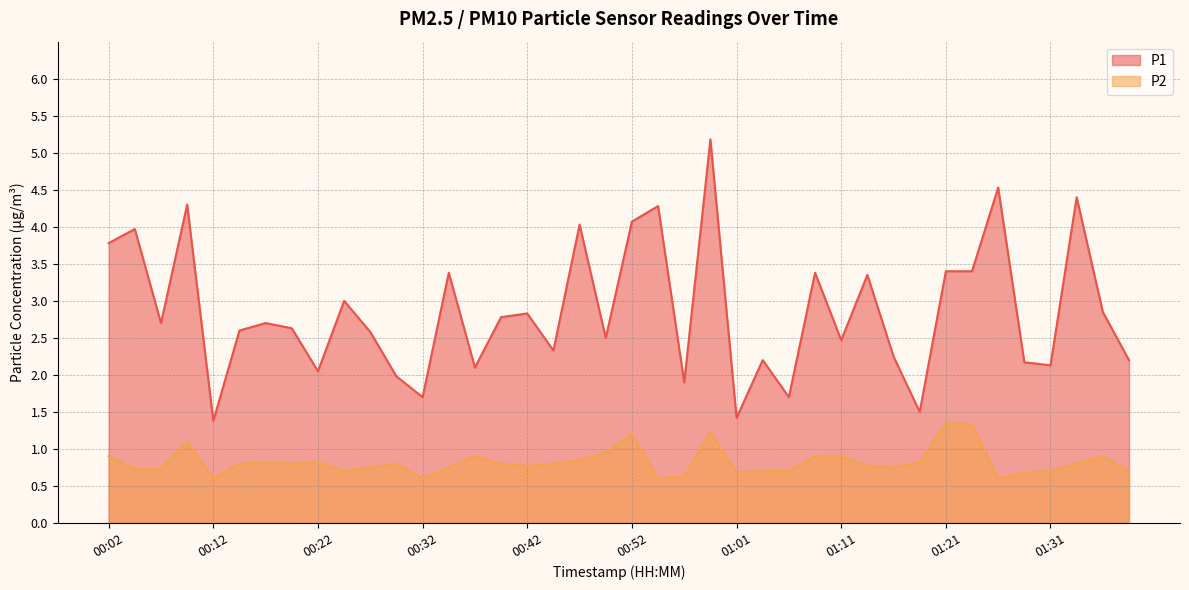

True or false: P1 and P2 cross at least once.

False